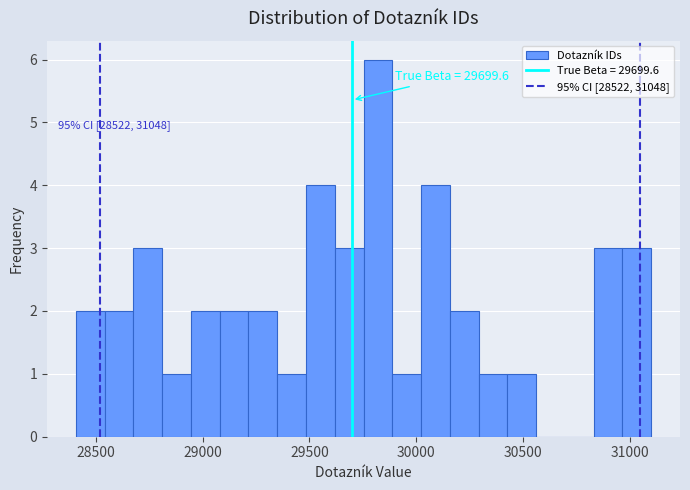

Around what value on the x-axis is the tallest bar? Give the approximate position of its centre, as read against the axis.

29800